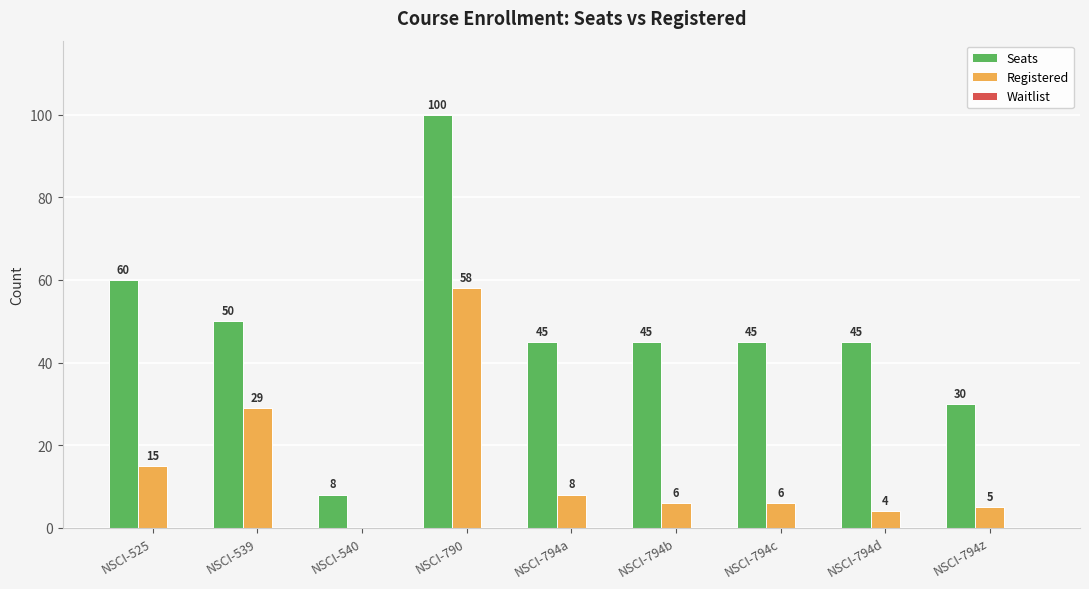

What is the sum of the Registered values at NSCI-790 and NSCI-540?

58